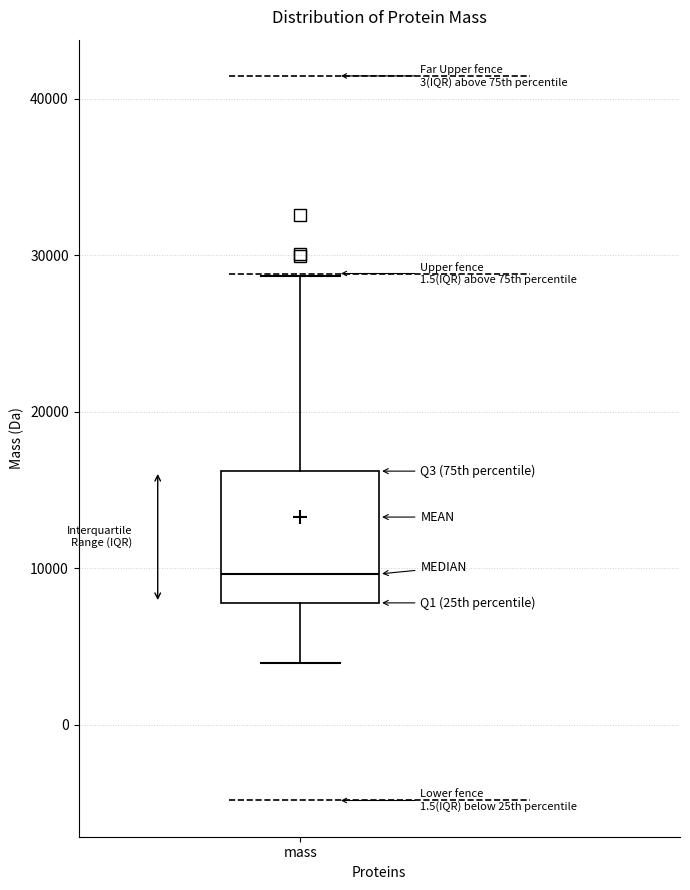

Read this box plot against the y-axis: the position of the median line, the range covered by the box, and the ends of both whiskers. The values are not printed on the chart, so give them approximately, as read against the axis.

median 10000, box 8000 to 16000, whiskers 4000 to 29000